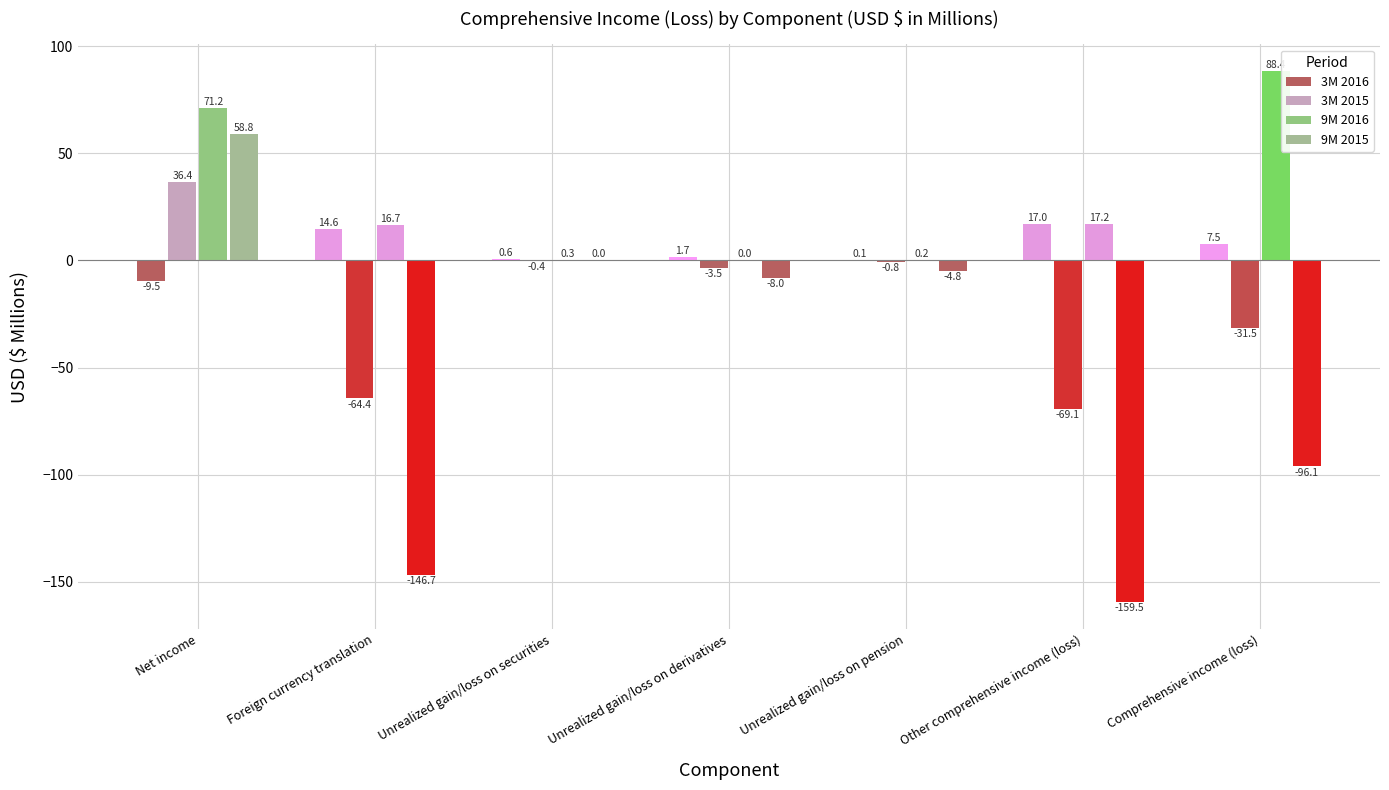

Reading right to left, list all the values displayed in this chart.

3M 2016: 7.5	17.0	0.1	1.7	0.6	14.6	-9.5
3M 2015: -31.5	-69.1	-0.8	-3.5	-0.4	-64.4	36.4
9M 2016: 88.4	17.2	0.2	0.0	0.3	16.7	71.2
9M 2015: -96.1	-159.5	-4.8	-8.0	0.0	-146.7	58.8